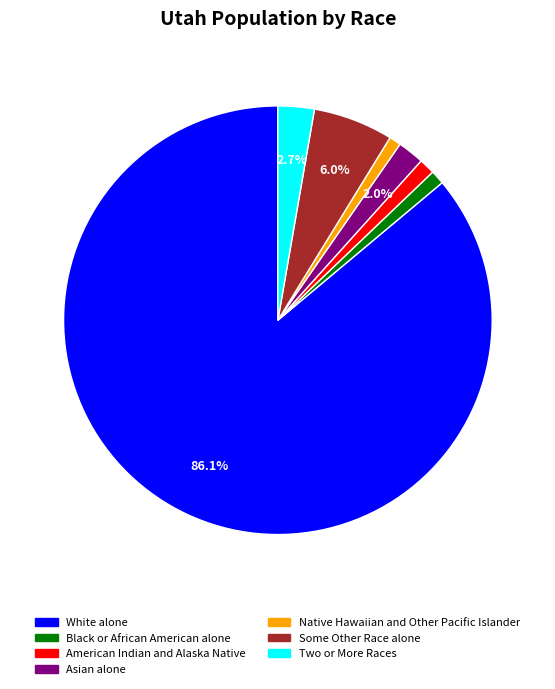

What percentage is the American Indian and Alaska Native slice, to the nearest percent?

1%